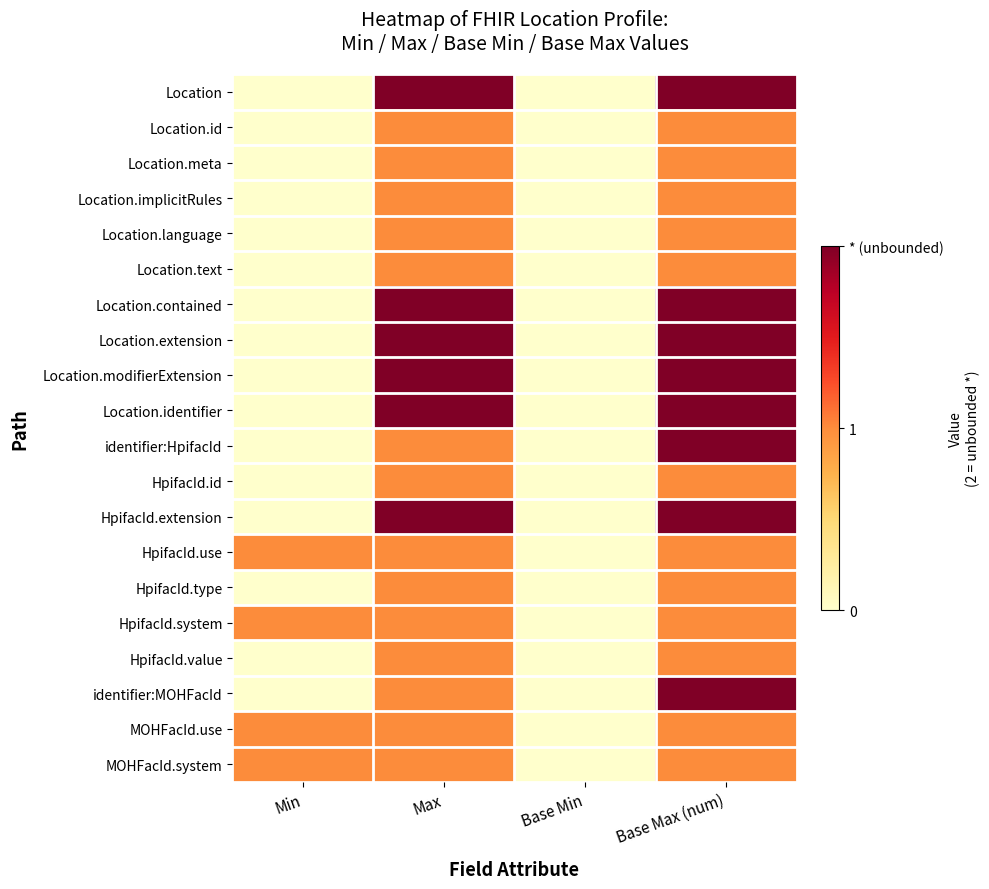

What is the greatest value displayed?

2